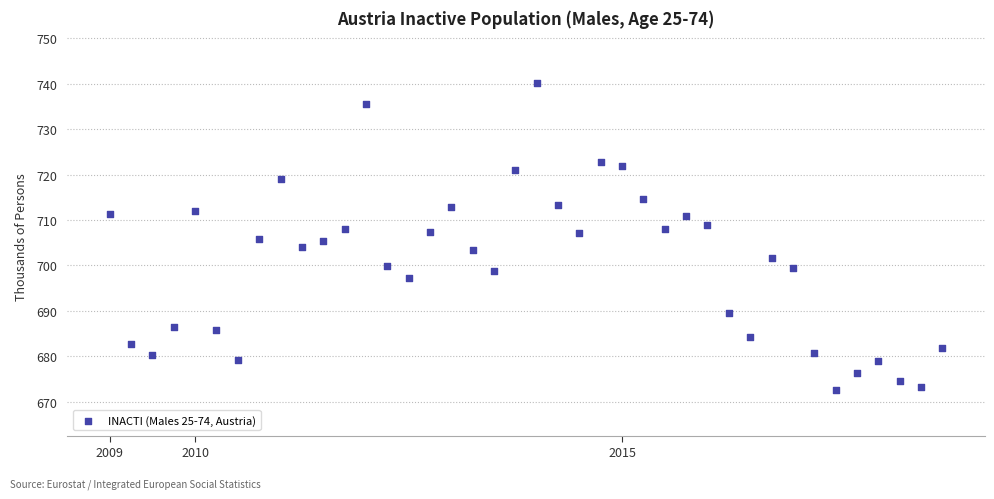

What is the range of X values (max minus min)?

9.8